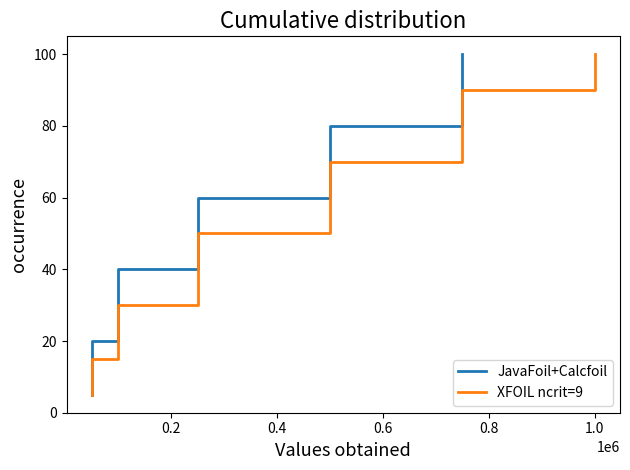

True or false: XFOIL ncrit=9 has a value of 14.8 at 0.2.

False